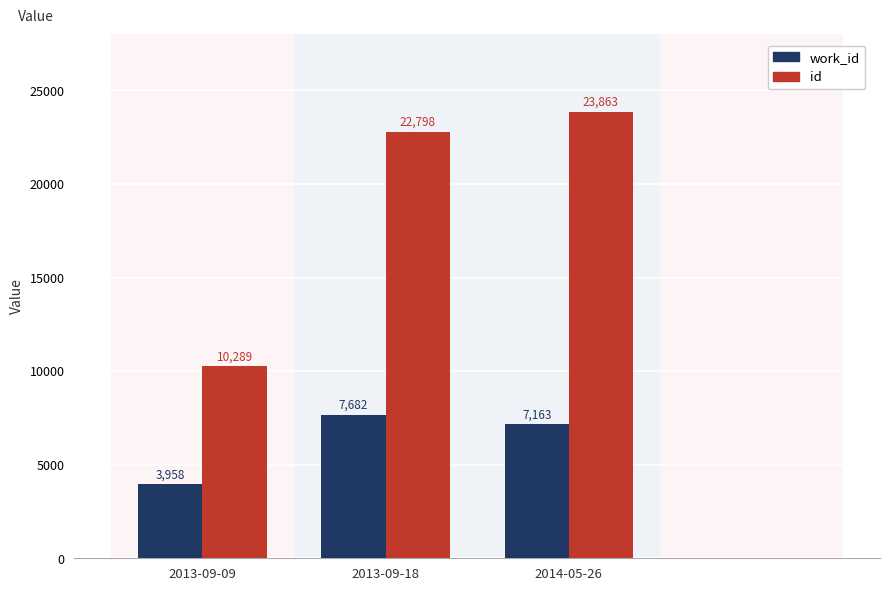

What are all the series names shown in the legend?

work_id, id